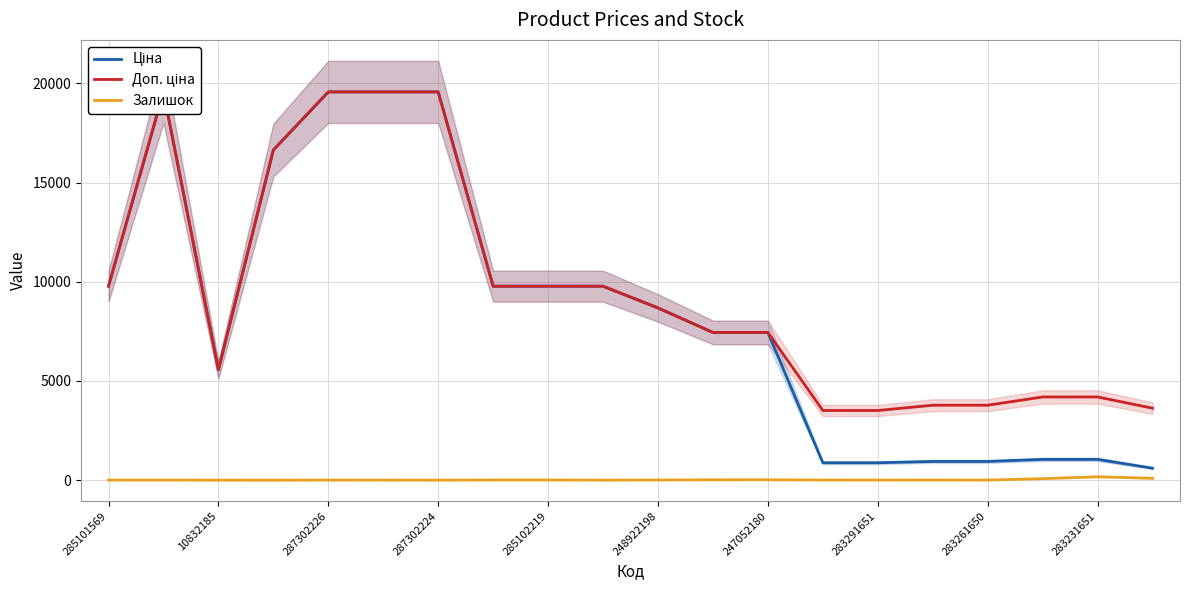

What is the highest value of the Доп. ціна series?

19564.9